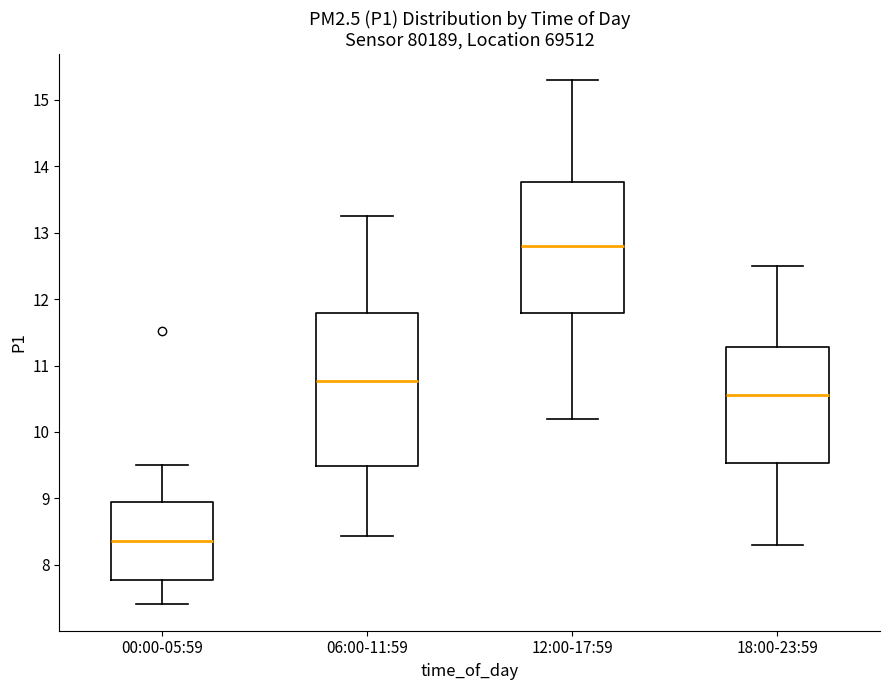

Reading left to right, read every box against the y-axis: the position of its median line, the range the box covers, and the ends of its whiskers. The values are not printed on the chart, so give them approximately, as read against the axis.

00:00-05:59: median 8.4, box 7.8 to 8.9, whiskers 7.4 to 9.5
06:00-11:59: median 10.8, box 9.5 to 11.8, whiskers 8.4 to 13.3
12:00-17:59: median 12.8, box 11.8 to 13.8, whiskers 10.2 to 15.3
18:00-23:59: median 10.6, box 9.5 to 11.3, whiskers 8.3 to 12.5